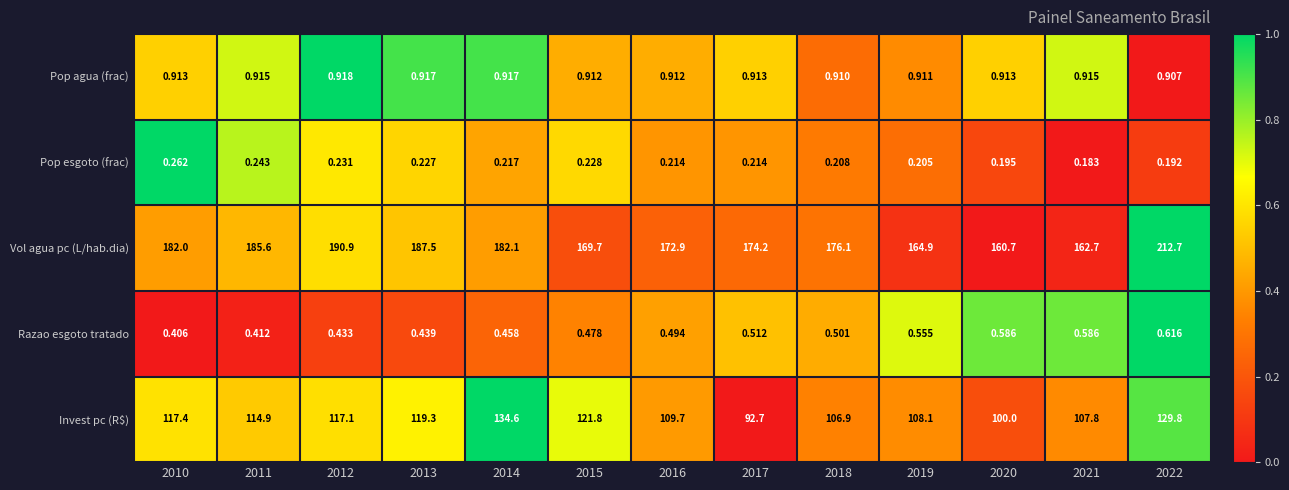

Which label corresponds to the largest value in the chart?

2022